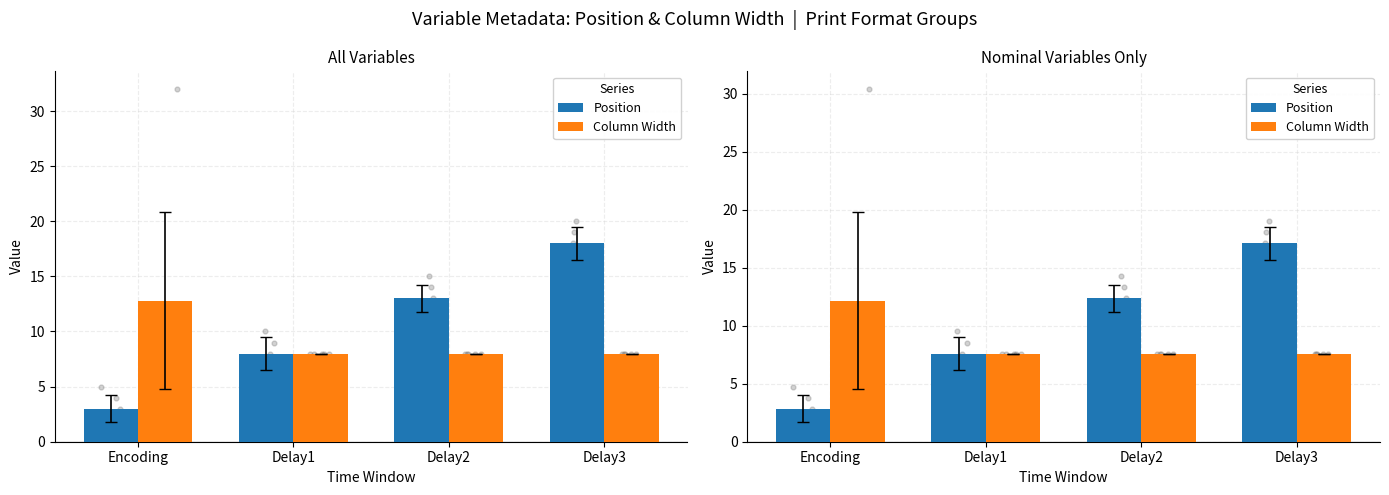

What is the total value across all series at Delay2?

19.9